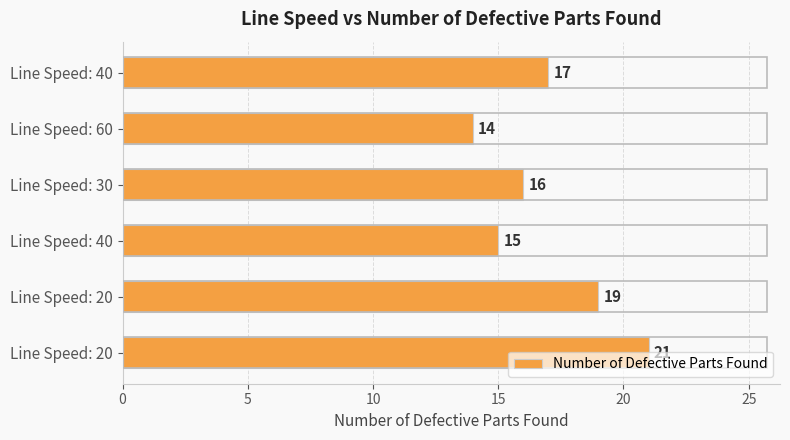

Are the bars horizontal?

Yes